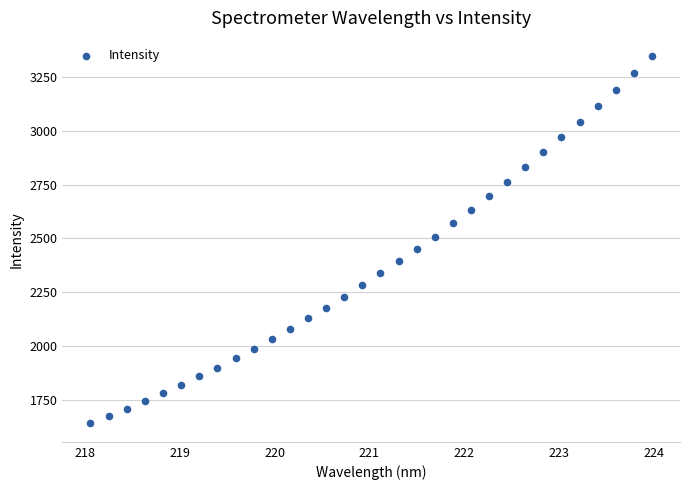

What is the range of Y values (max minus min)?

1706.7